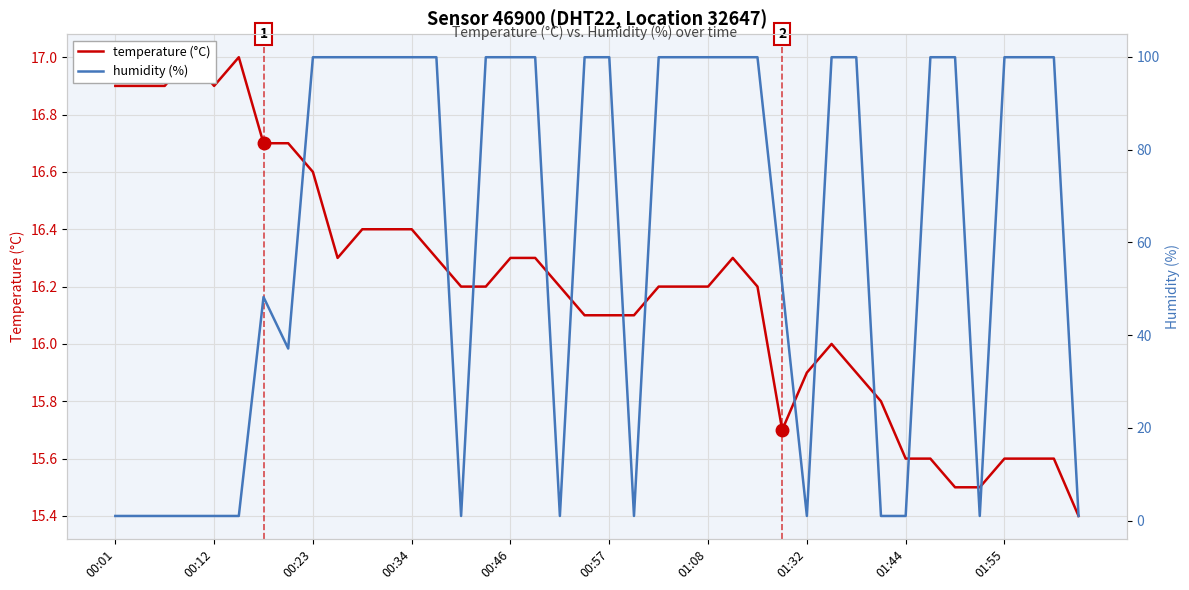

Rank the series by their maximum value, from lowest to highest.

temperature (°C), humidity (%)